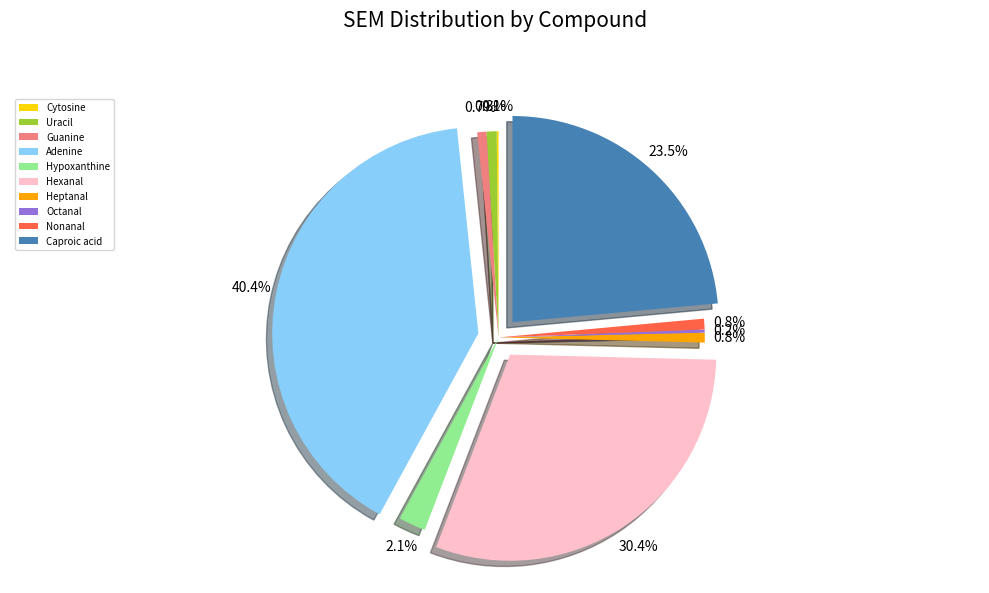

Is there a majority slice in this chart?

No